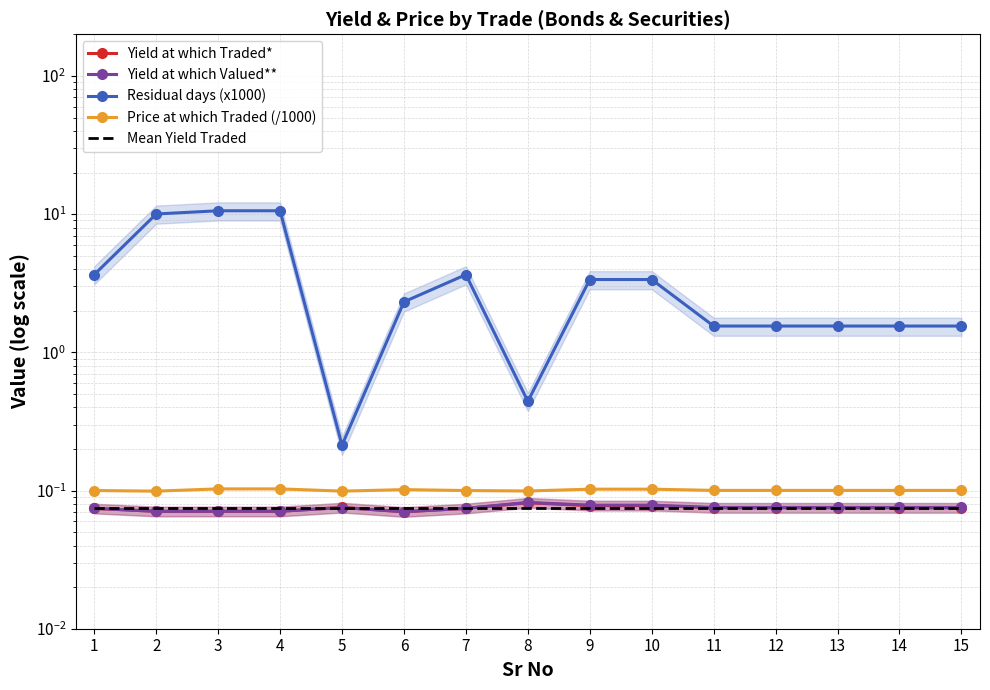

How many lines are shown in the chart?

5